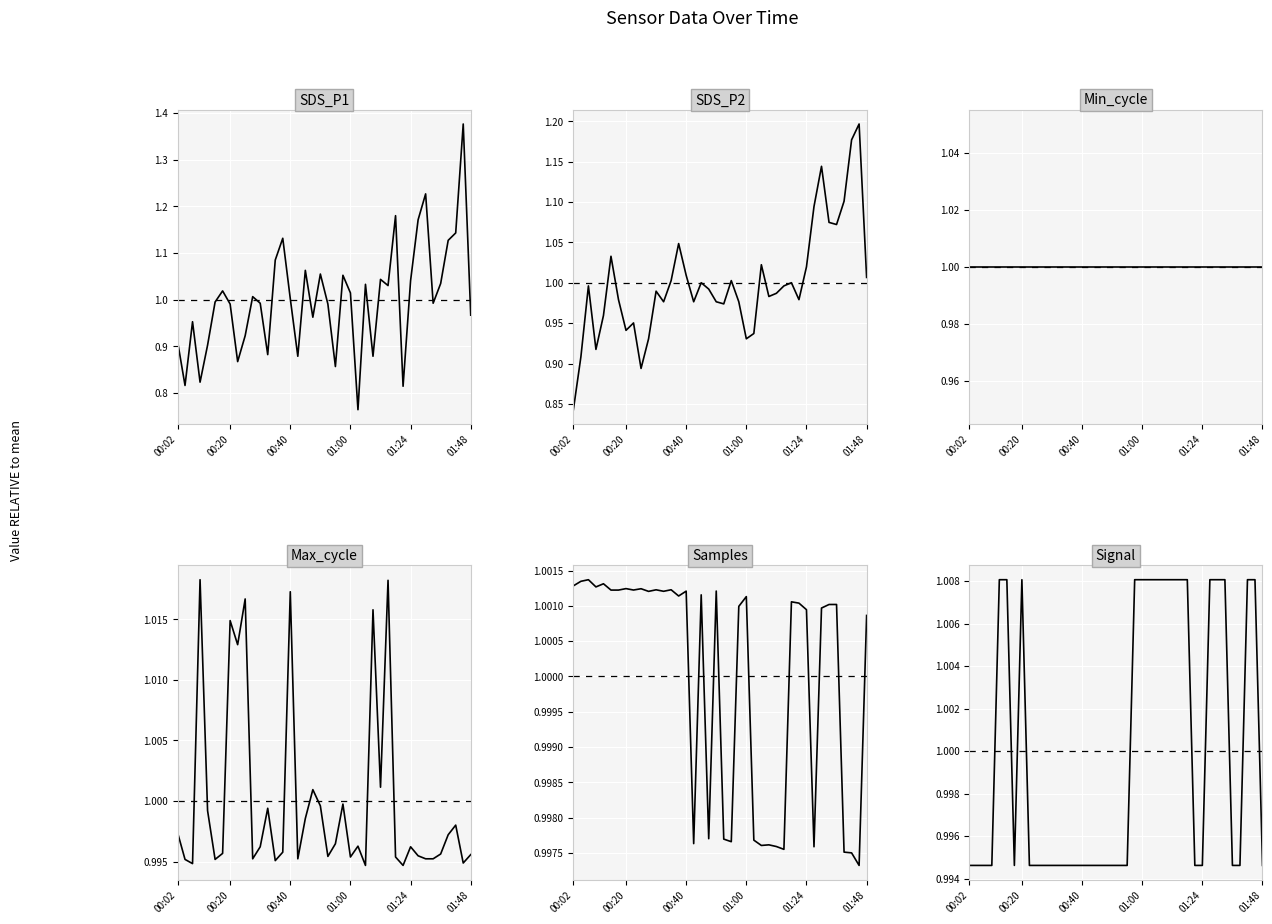

What is the minimum value shown in the chart?

0.8